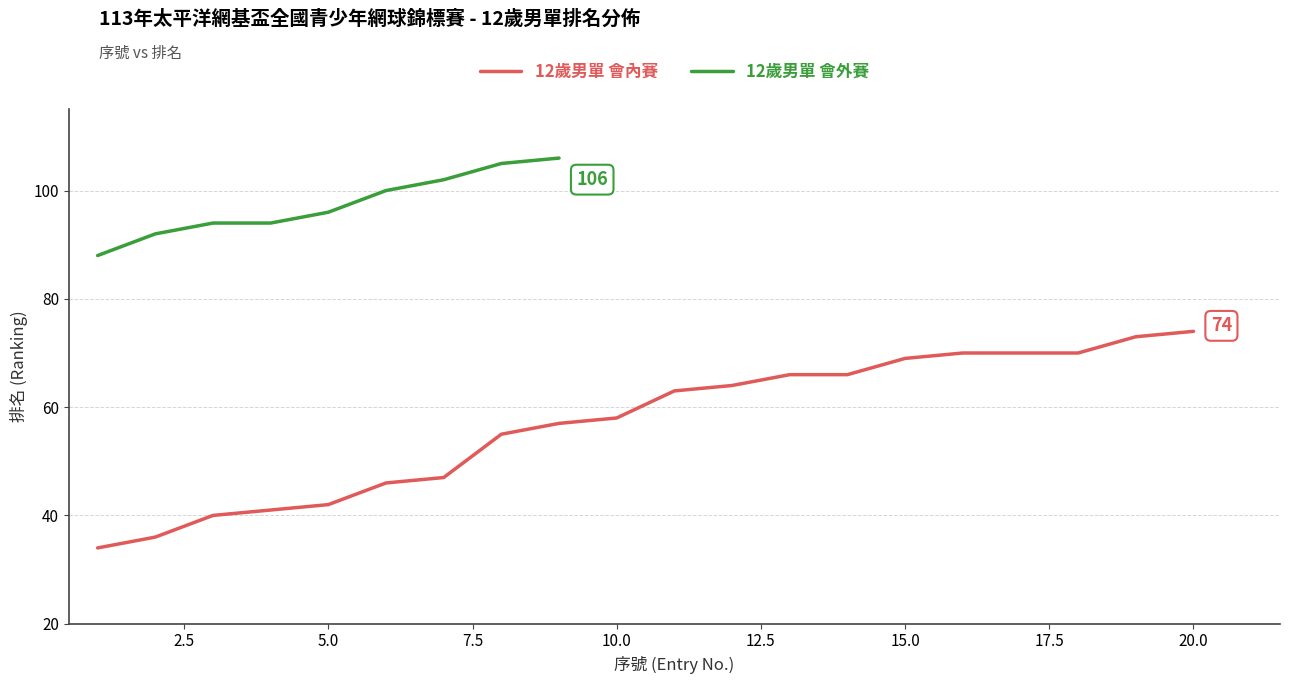

What is the minimum value for 12歲男單 會內賽?

34